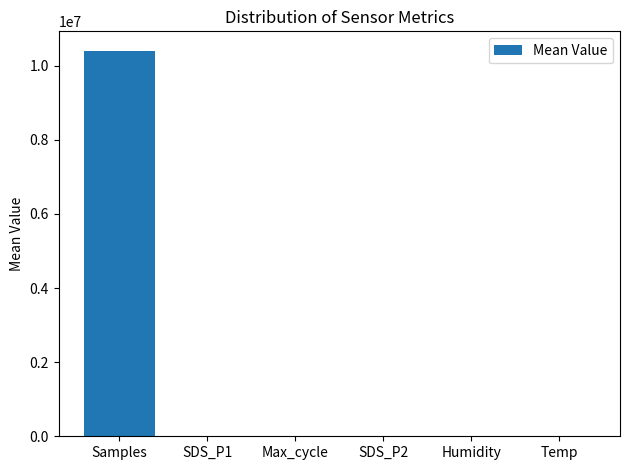

What is the change in value from Humidity to Temp?

-87.1